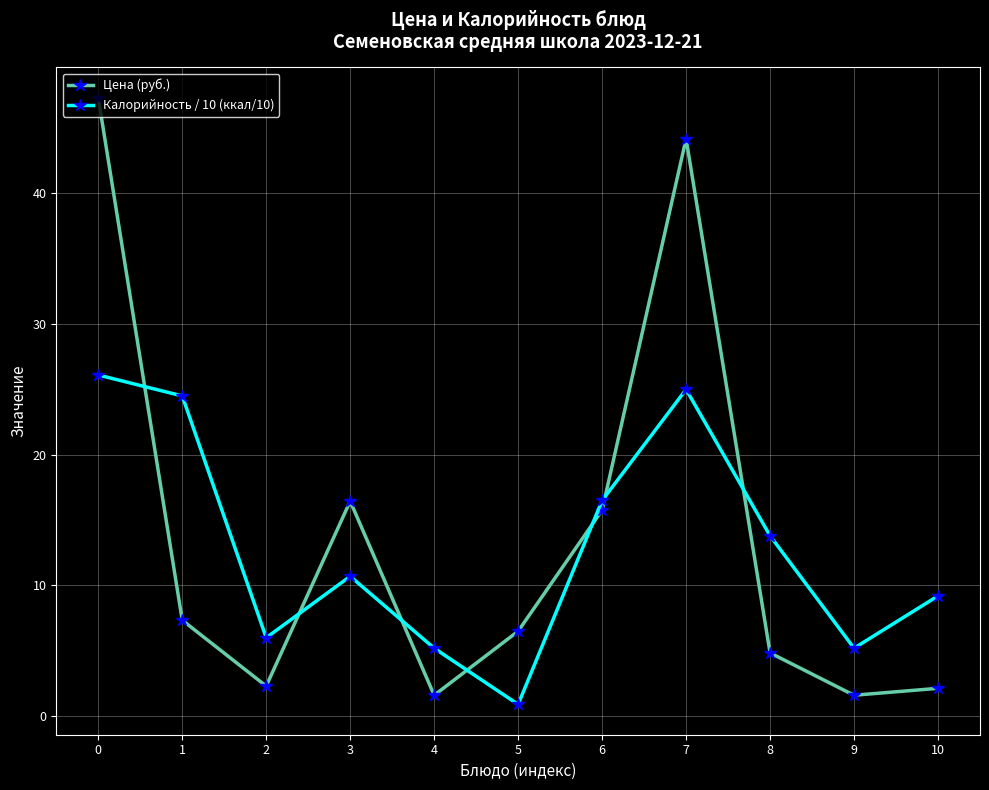

The value of Калорийность / 10 (ккал/10) at 8 is 24.5. True or false?

False